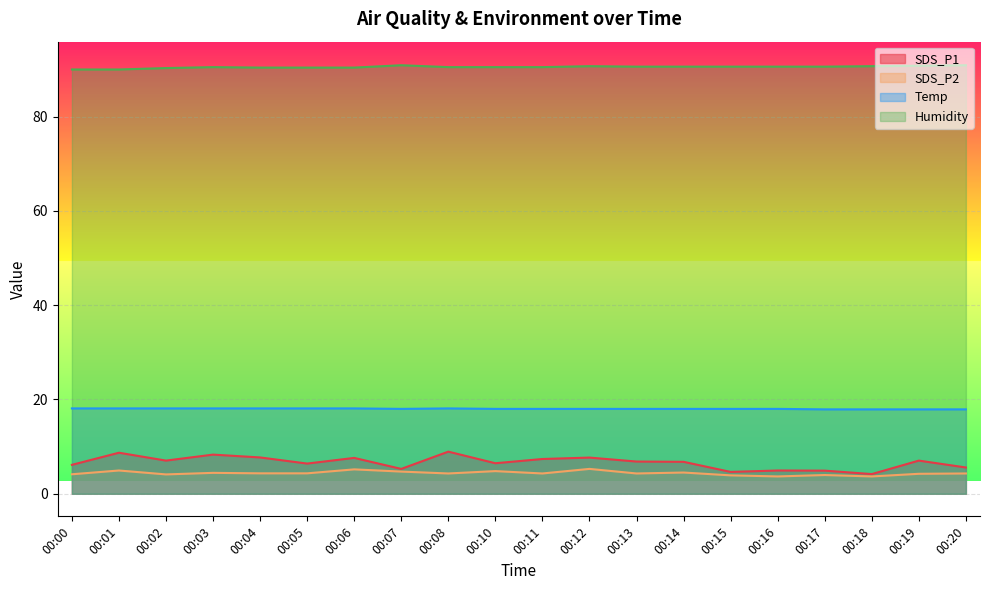

Is the value of SDS_P1 at 00:19 greater than the value of SDS_P2 at 00:10?

Yes